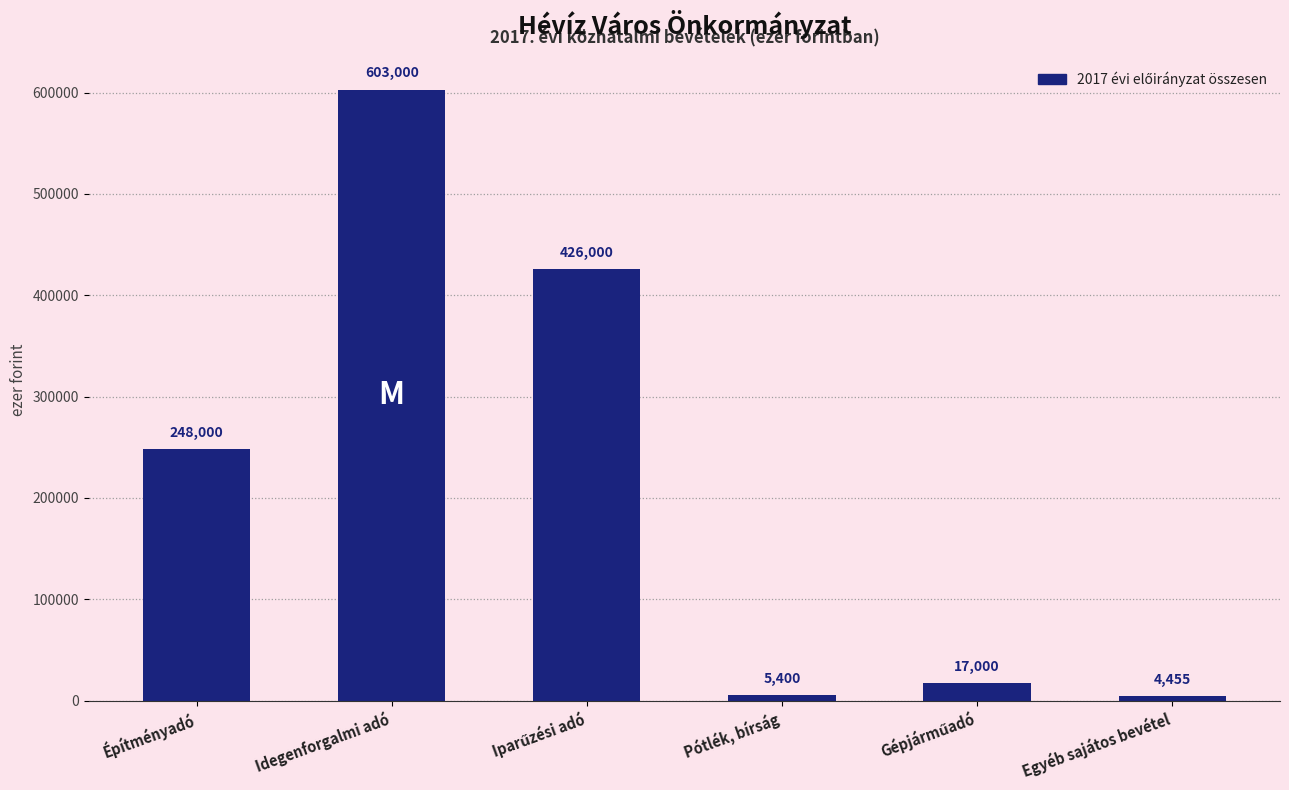

What is the average value?

217309